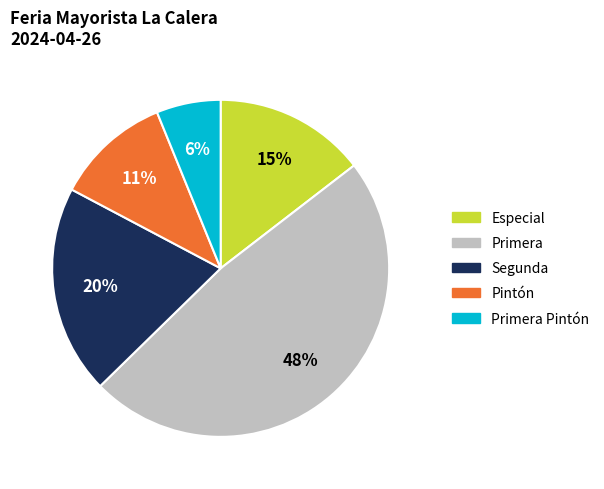

To the nearest percent, what is the average slice percentage?

20%